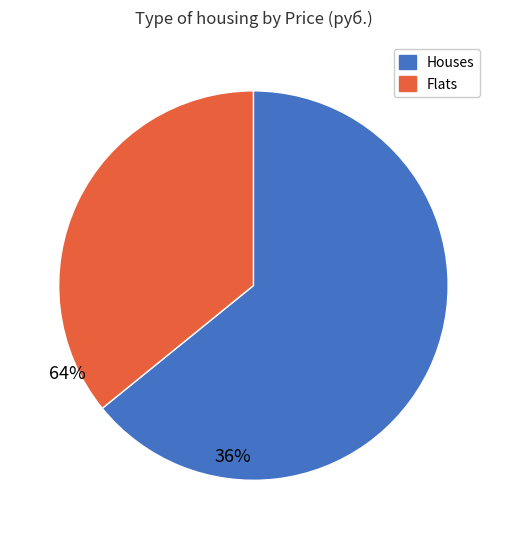

Is there any slice that represents more than half of the pie?

Yes